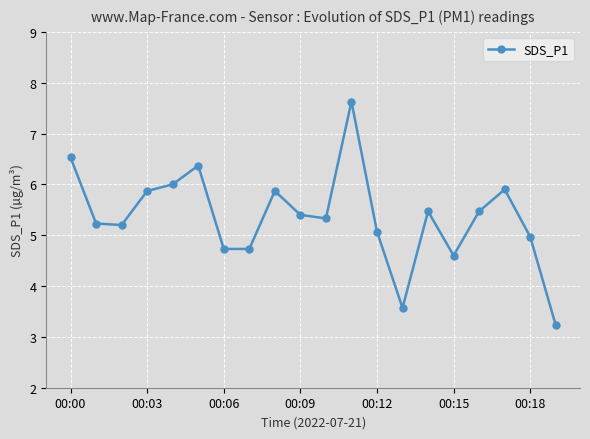

What is the minimum value shown in the chart?

3.2